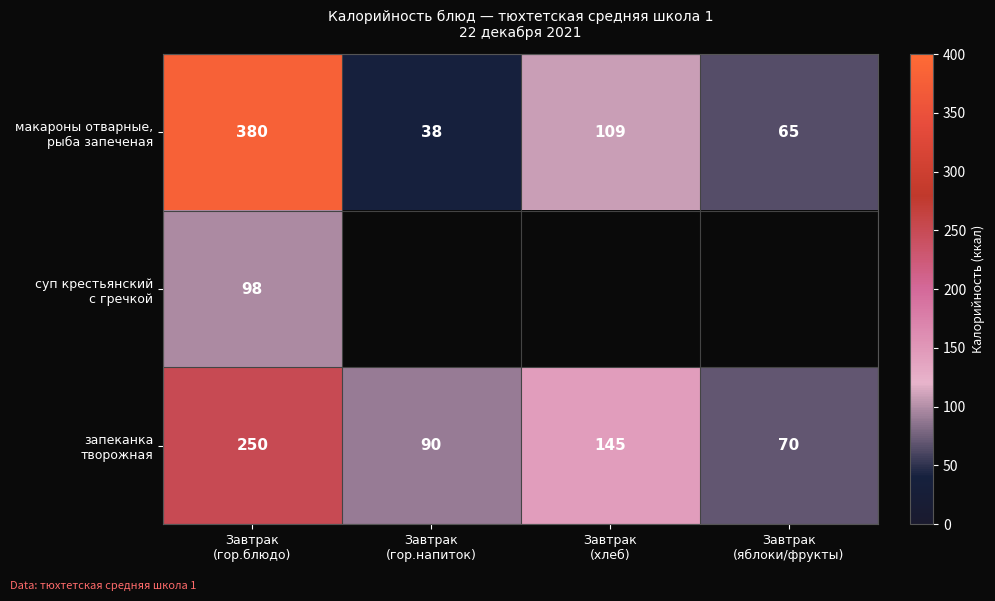

The макароны отварные, рыба запеченая series shows 65.0 at Завтрак (яблоки/фрукты). True or false?

True